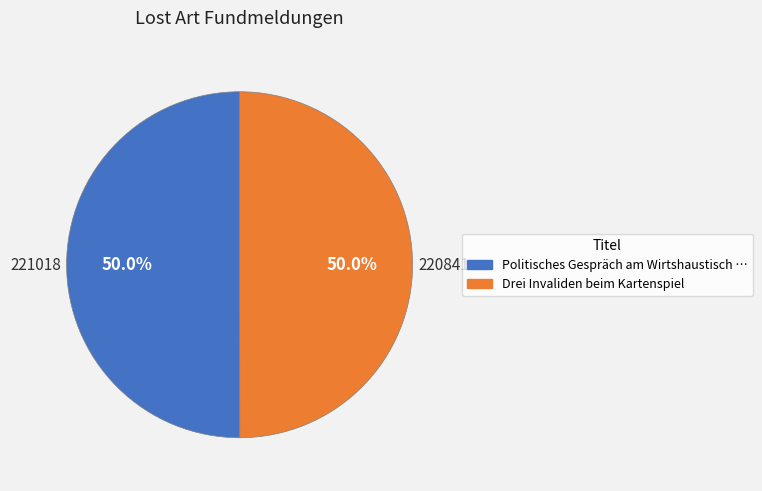

What portion of the pie excludes Drei Invaliden beim Kartenspiel?

50.0%